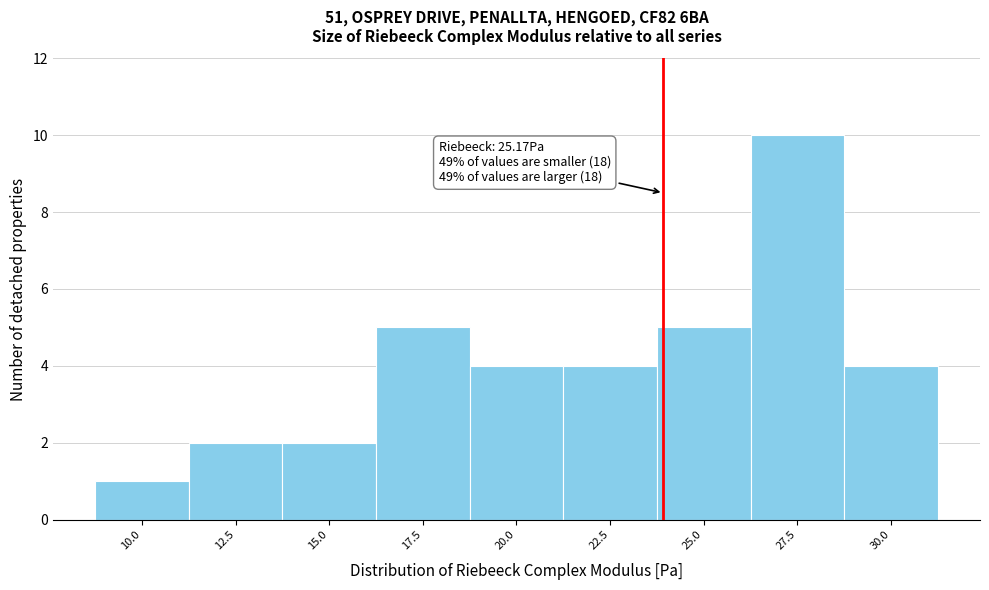

Reading right to left, transcribe all the data shown in this chart.

4	10	5	4	4	5	2	2	1